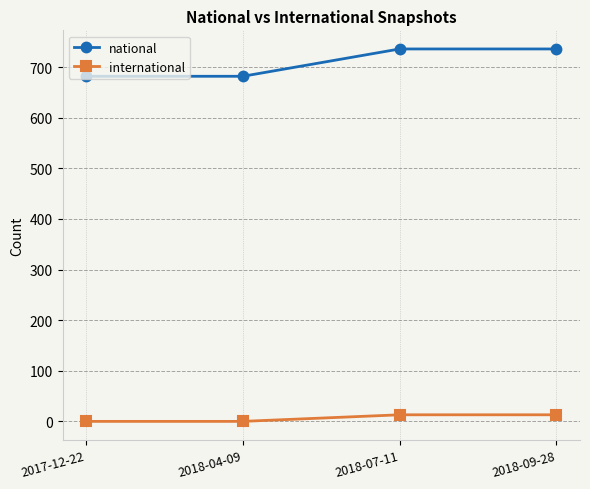

What is the sum of all international values?

26